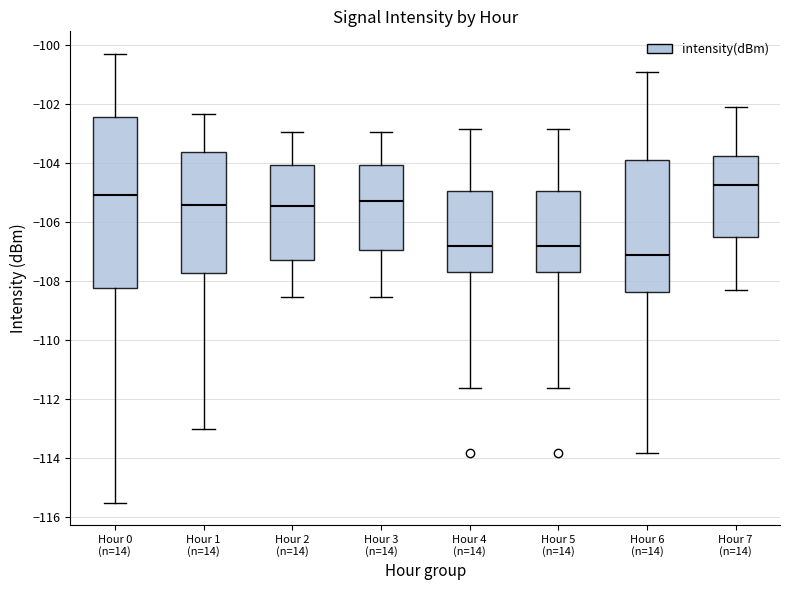

Which box's median line is the lowest?

Hour 6 (n=14)